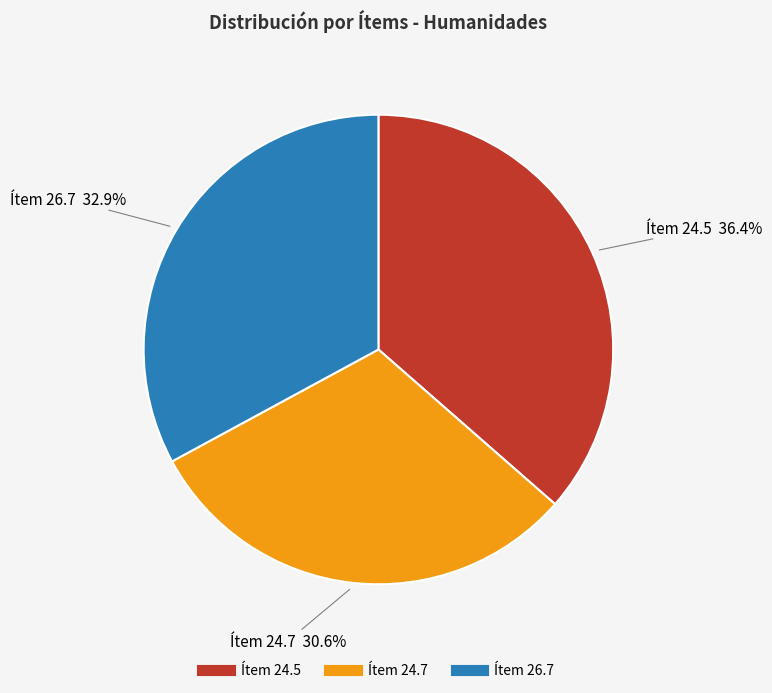

To the nearest percent, what percentage of the pie is Ítem 24.5?

36%